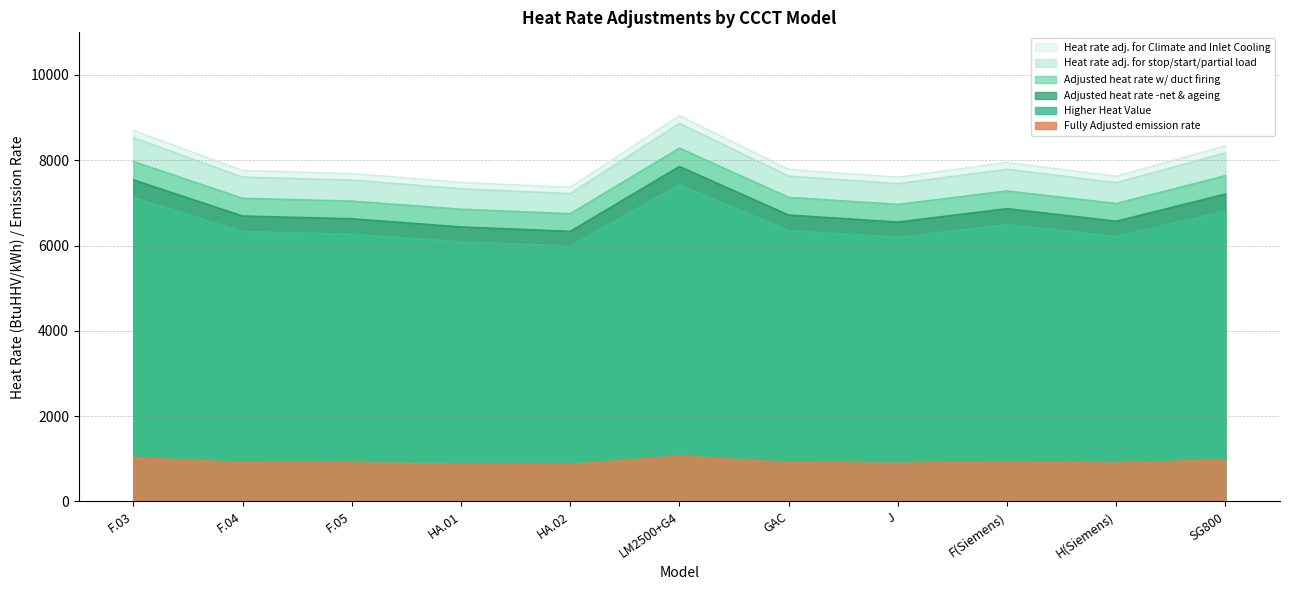

How many data points in Higher Heat Value are above 6695?

6